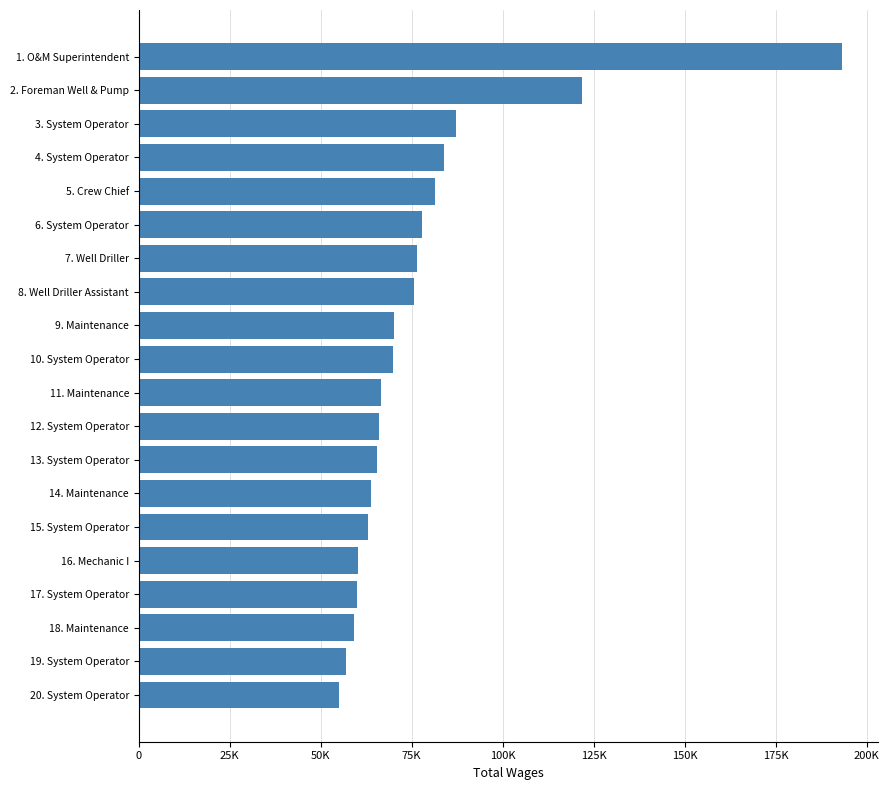

What is the sum of all values?

1553983